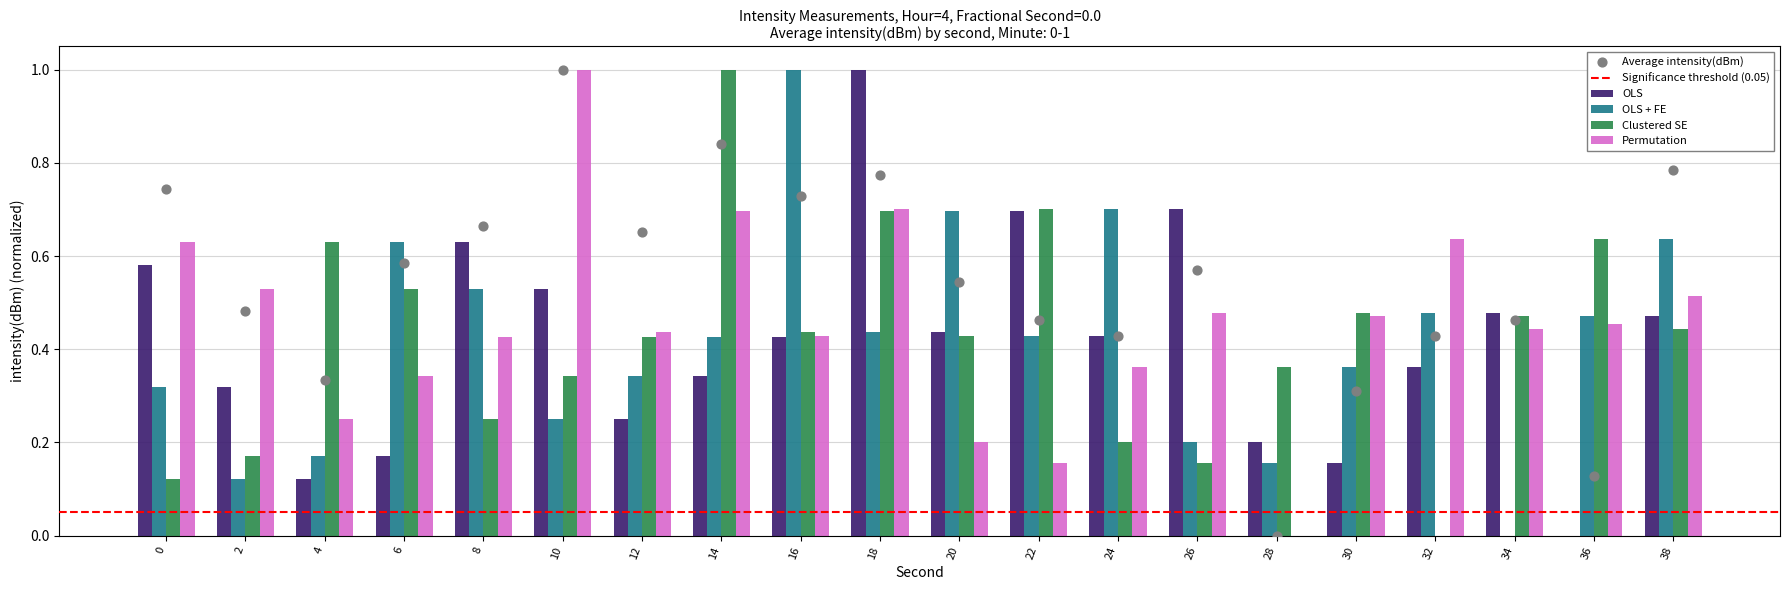

Is the value of Permutation at 20 greater than the value of Clustered SE at 10?

No